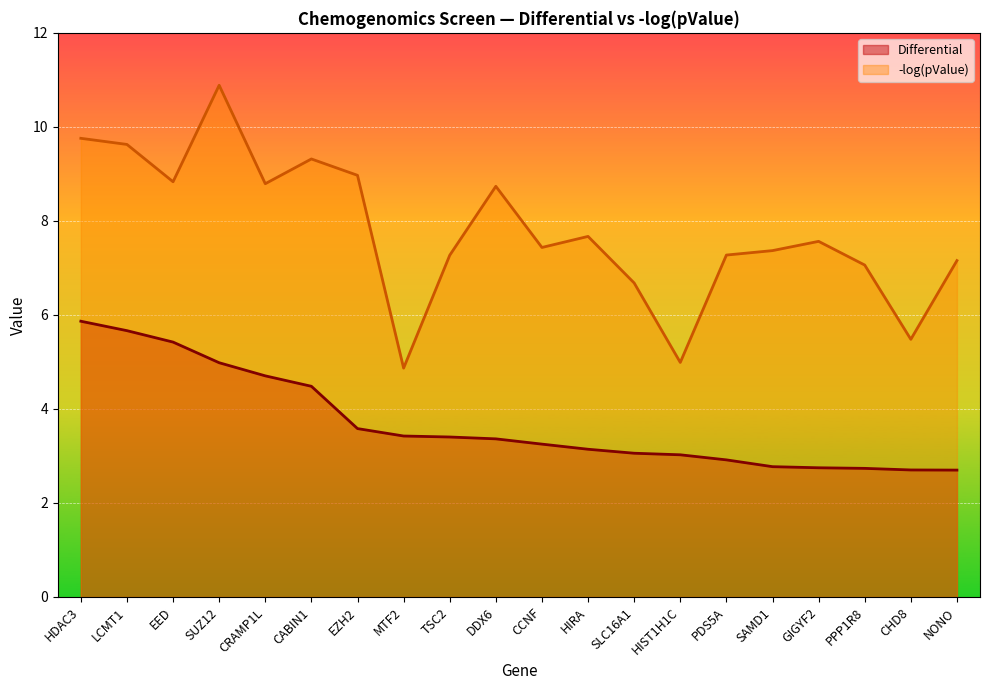

Which has a higher value, HIST1H1C or HDAC3?

HDAC3